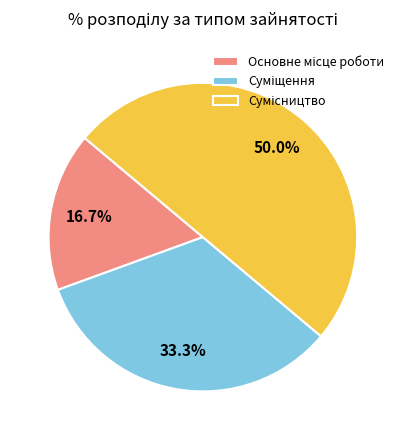

Does any single category account for the majority?

No